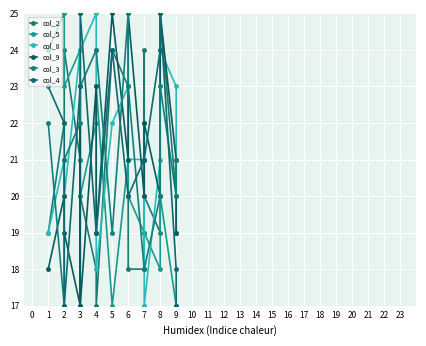

Rank the series by their maximum value, from highest to lowest.

col_2, col_5, col_8, col_9, col_3, col_4